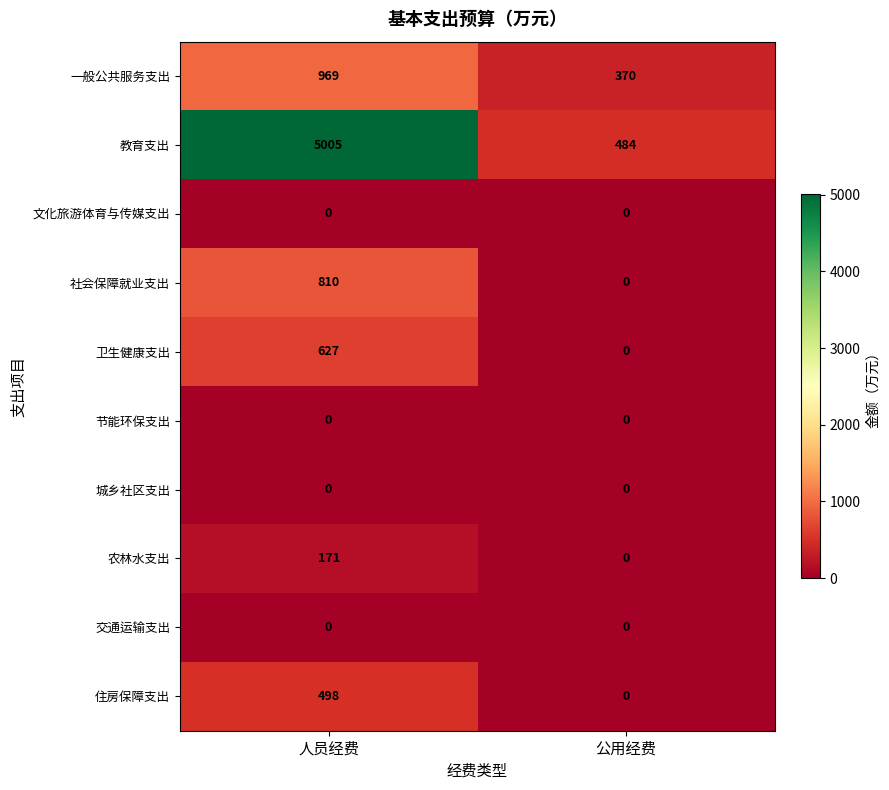

What is the sum of the 社会保障就业支出 values at 人员经费 and 公用经费?

810